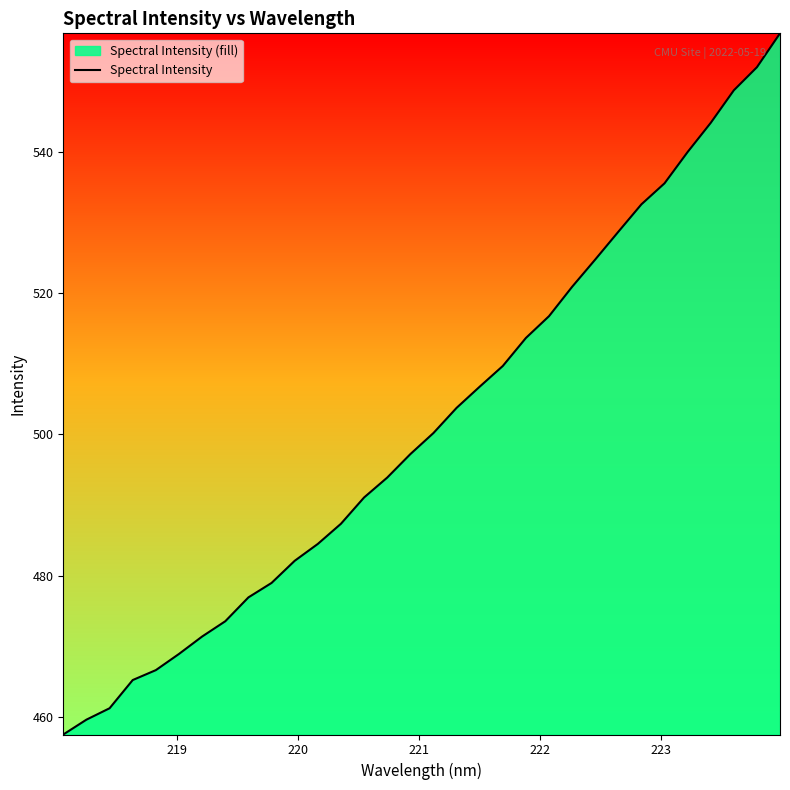

What is the smallest value displayed?

457.6